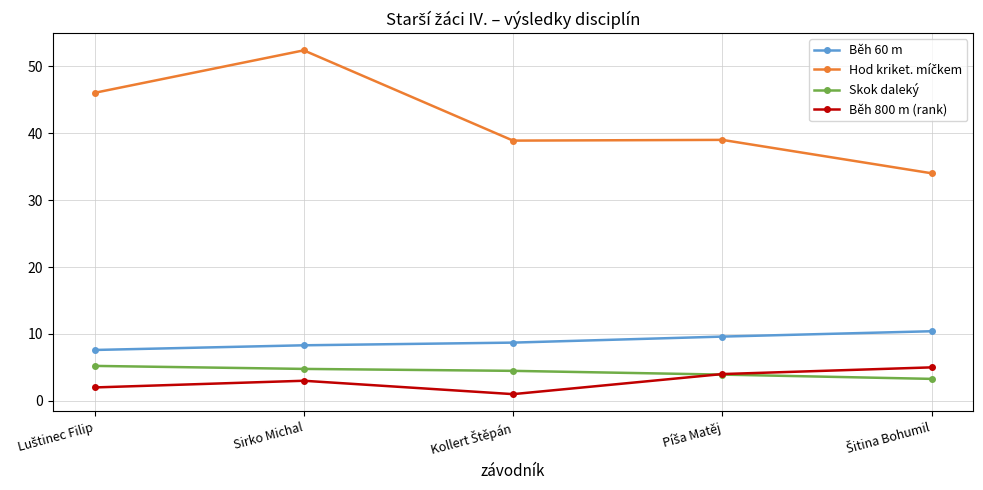

What position from the right is Sirko Michal?

4